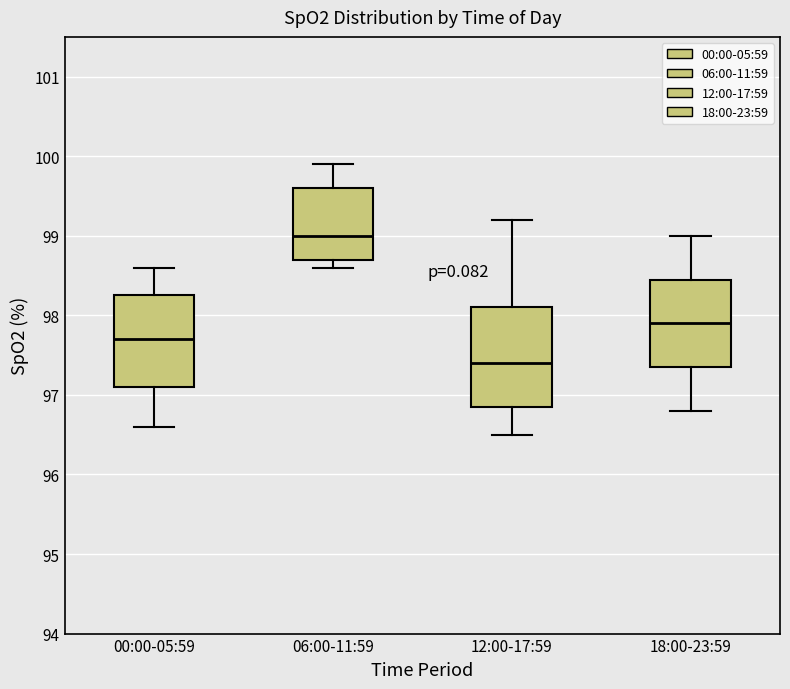

Reading left to right, read every box against the y-axis: the position of its median line, the range the box covers, and the ends of its whiskers. The values are not printed on the chart, so give them approximately, as read against the axis.

00:00-05:59: median 97.7, box 97.1 to 98.3, whiskers 96.6 to 98.6
06:00-11:59: median 99.0, box 98.7 to 99.6, whiskers 98.6 to 99.9
12:00-17:59: median 97.4, box 96.9 to 98.1, whiskers 96.5 to 99.2
18:00-23:59: median 97.9, box 97.4 to 98.5, whiskers 96.8 to 99.0